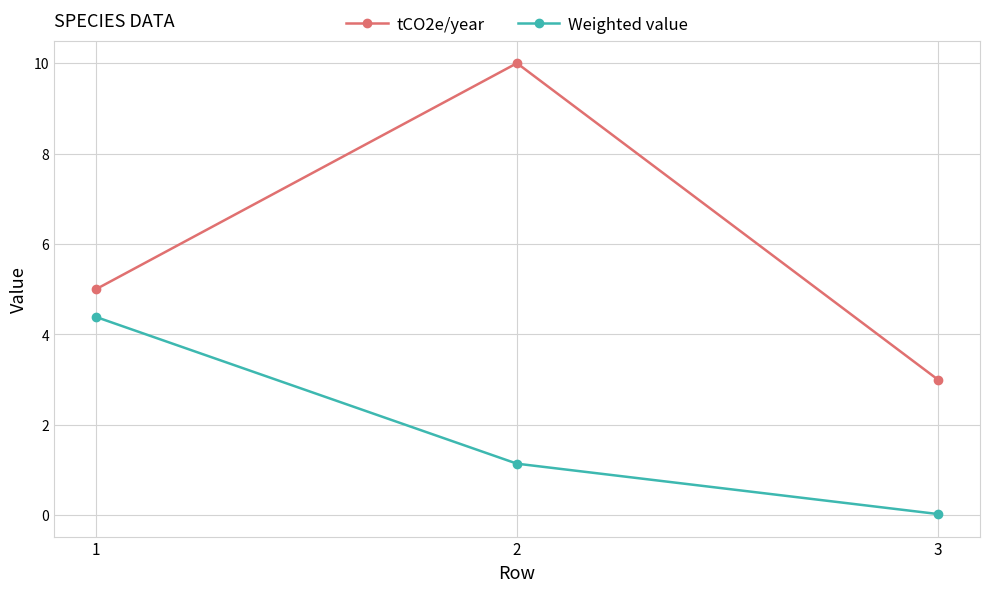

Which category has the lowest value in the Weighted value series?

3